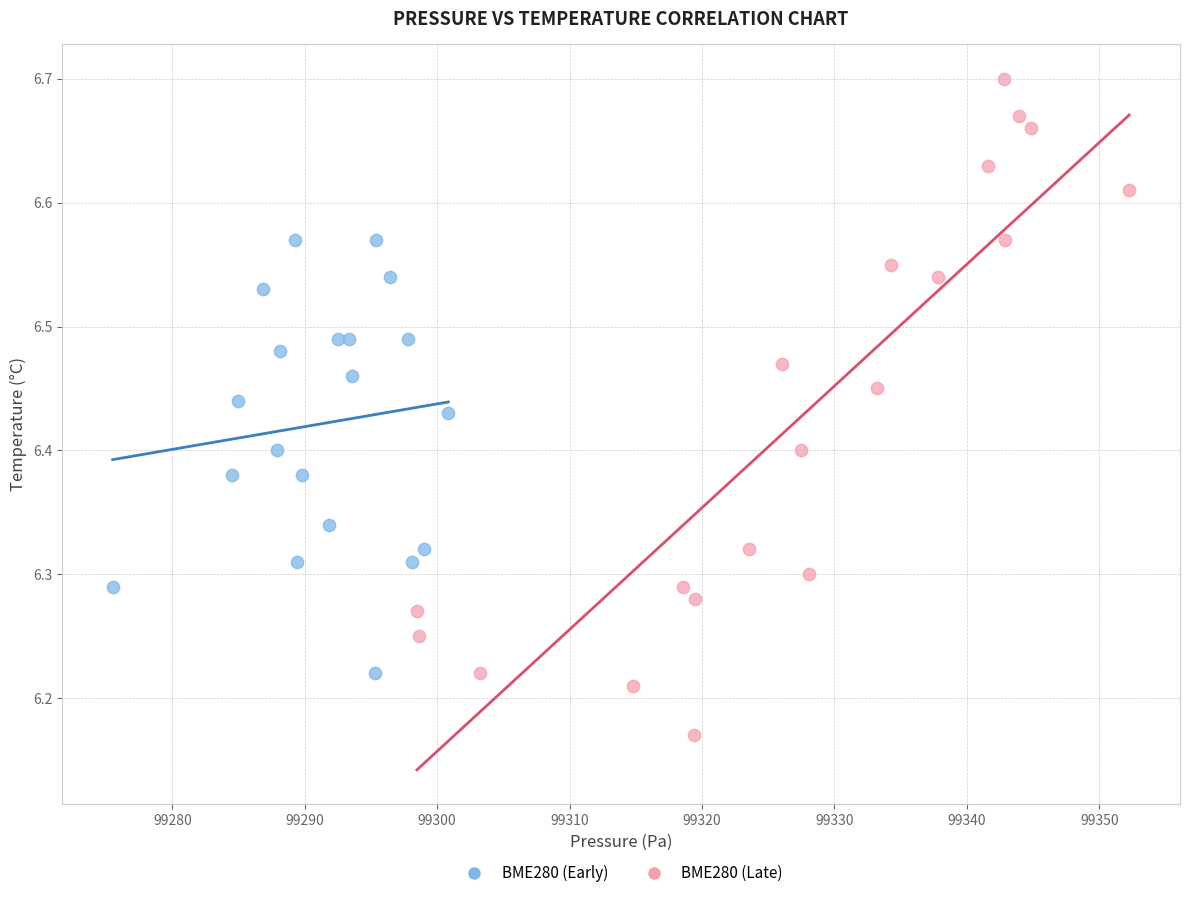

Which series contains the lowest Y value?

BME280 (Late)